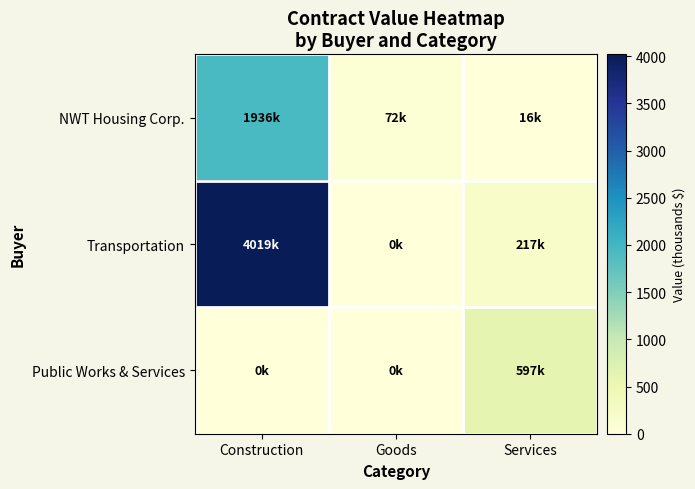

At which category does the chart reach its minimum across all series?

Goods